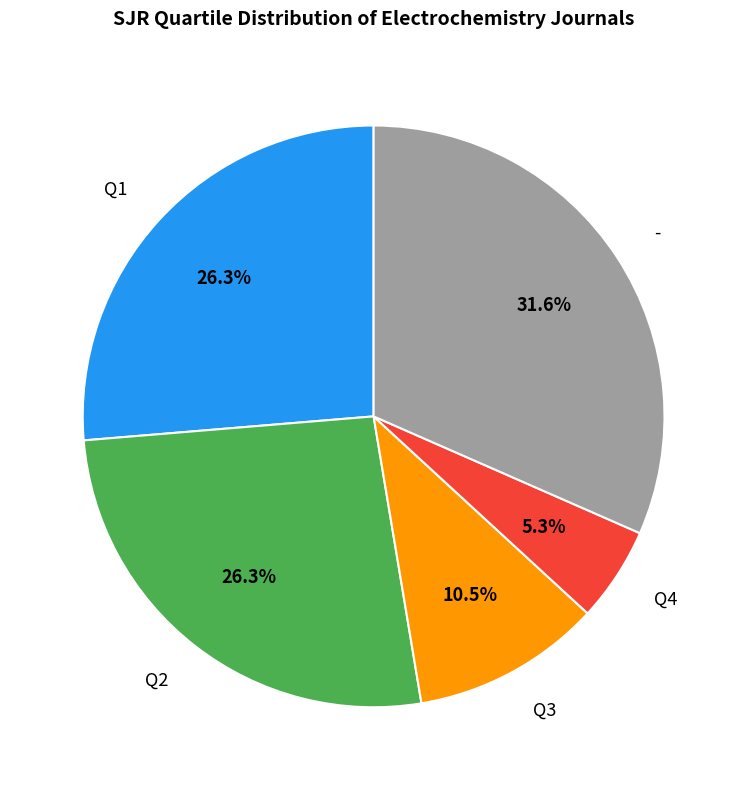

Is it true that Q1 is 11% of the pie?

False